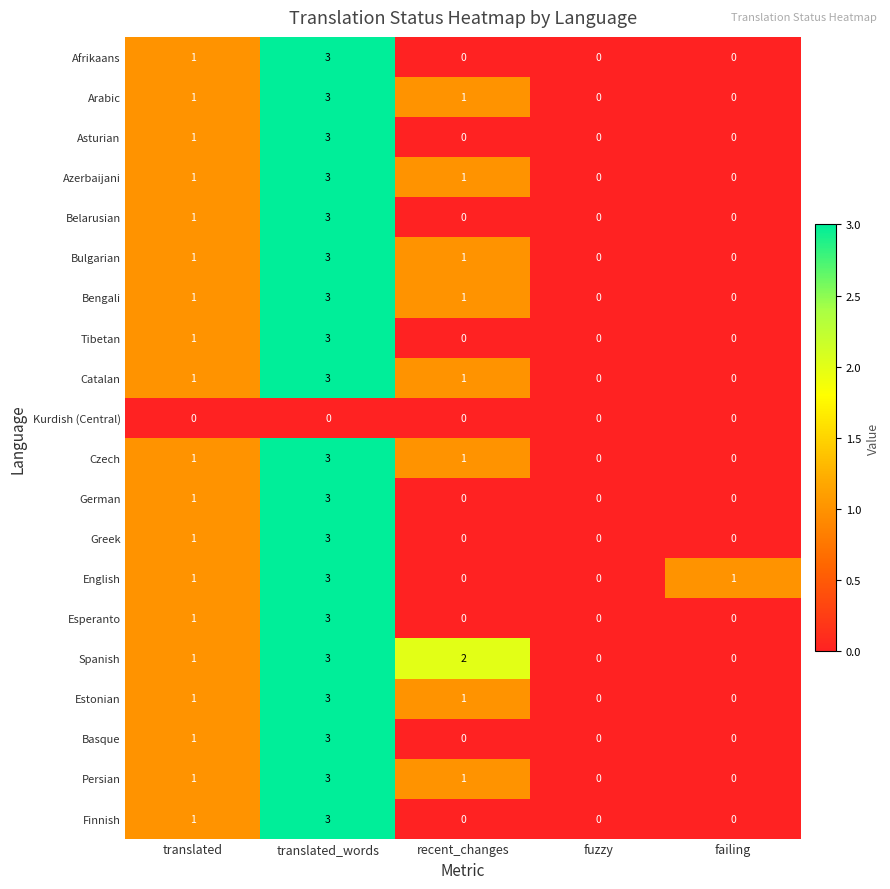

What is the difference between the maximum and minimum values in the Greek series?

3